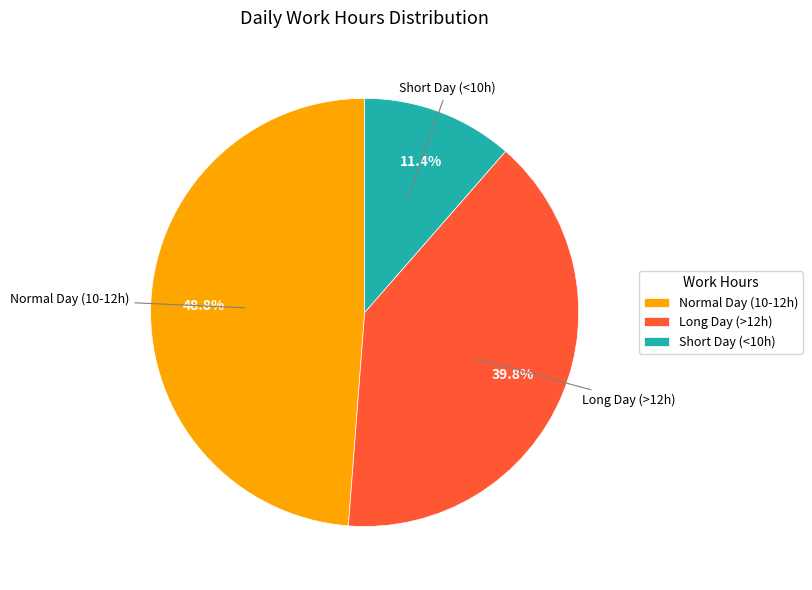

What percentage is NOT represented by Normal Day (10-12h)?

51.2%